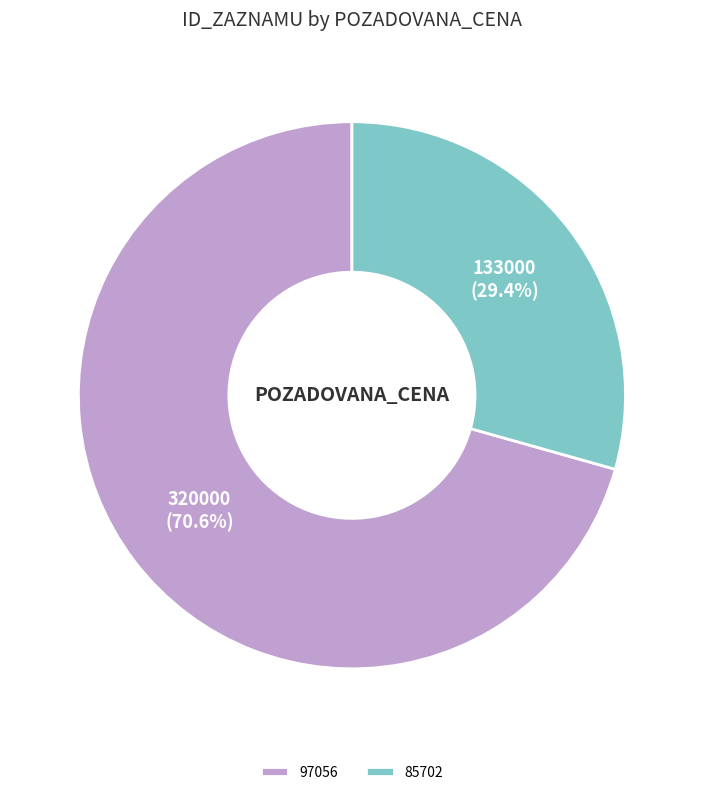

Is there a majority slice in this chart?

Yes